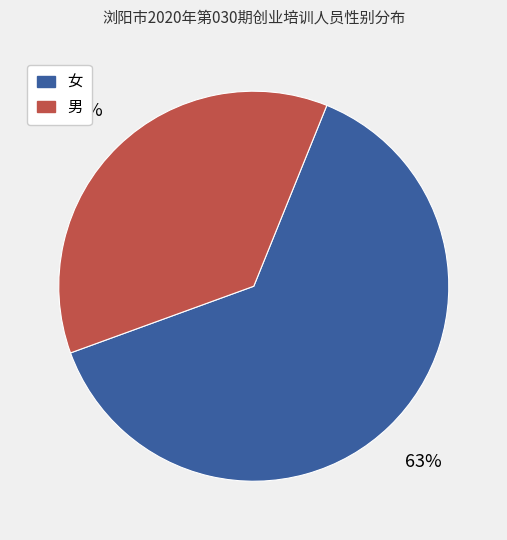

True or false: 女 accounts for 52% of the total.

False